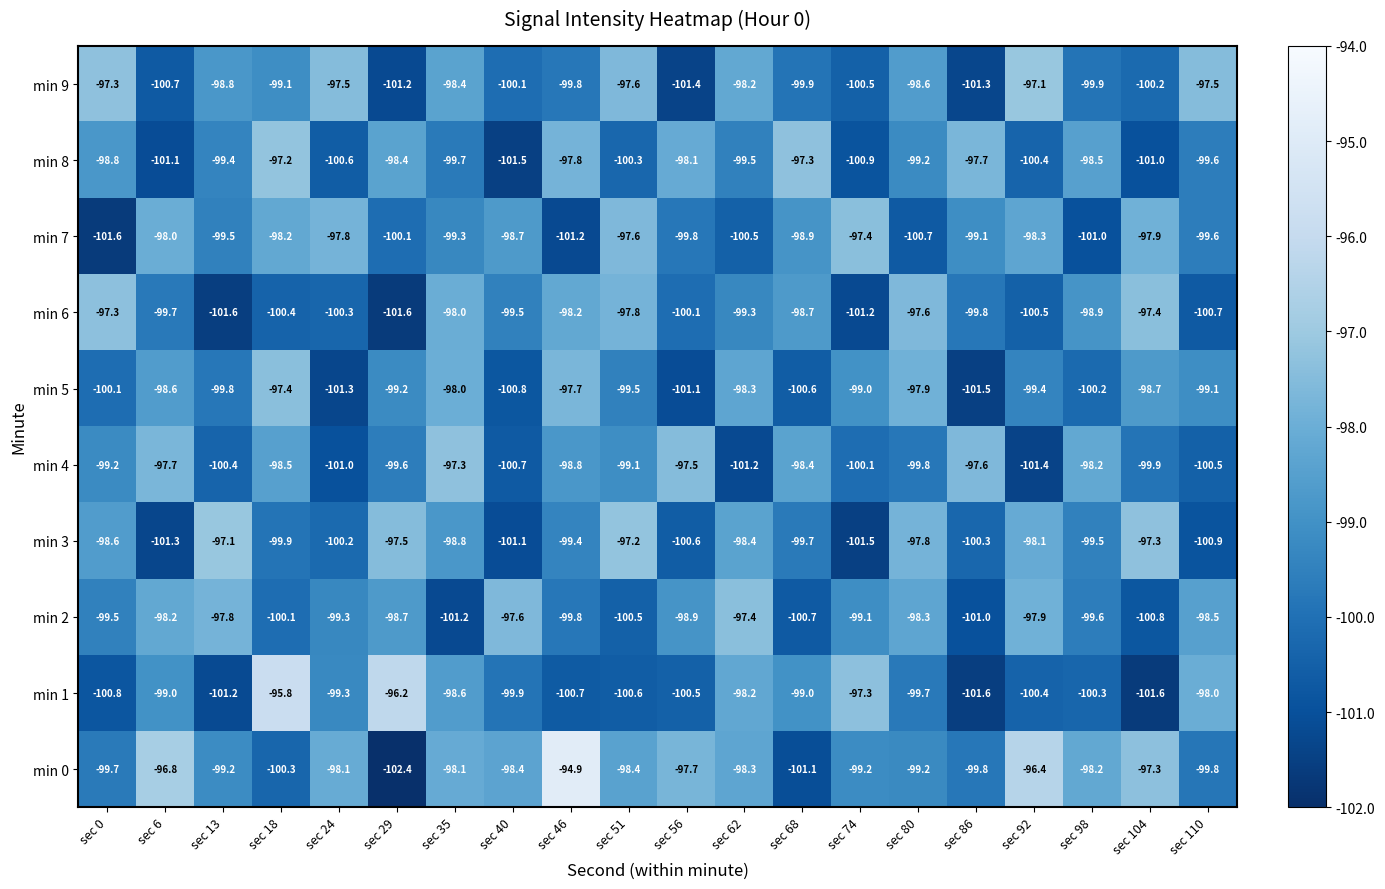

Which series has the largest range (max minus min)?

min 0